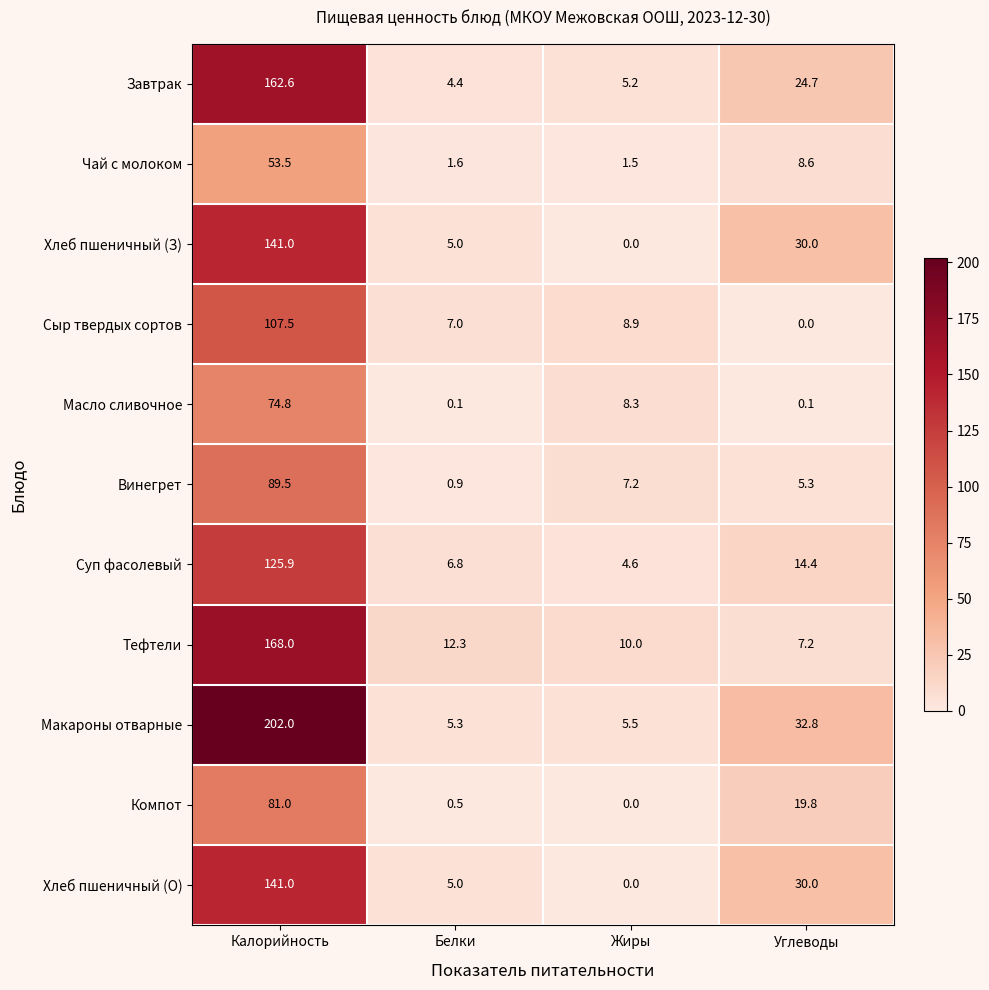

Which category has the lowest value in the Макароны отварные series?

Белки